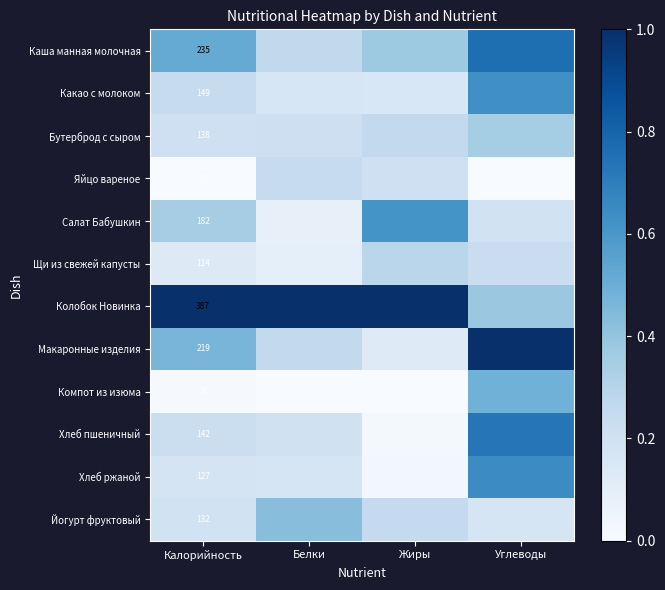

Rank the series at Калорийность from lowest to highest value.

Яйцо вареное, Компот из изюма, Щи из свежей капусты, Хлеб ржаной, Йогурт фруктовый, Бутерброд с сыром, Хлеб пшеничный, Какао с молоком, Салат Бабушкин, Макаронные изделия, Каша манная молочная, Колобок Новинка